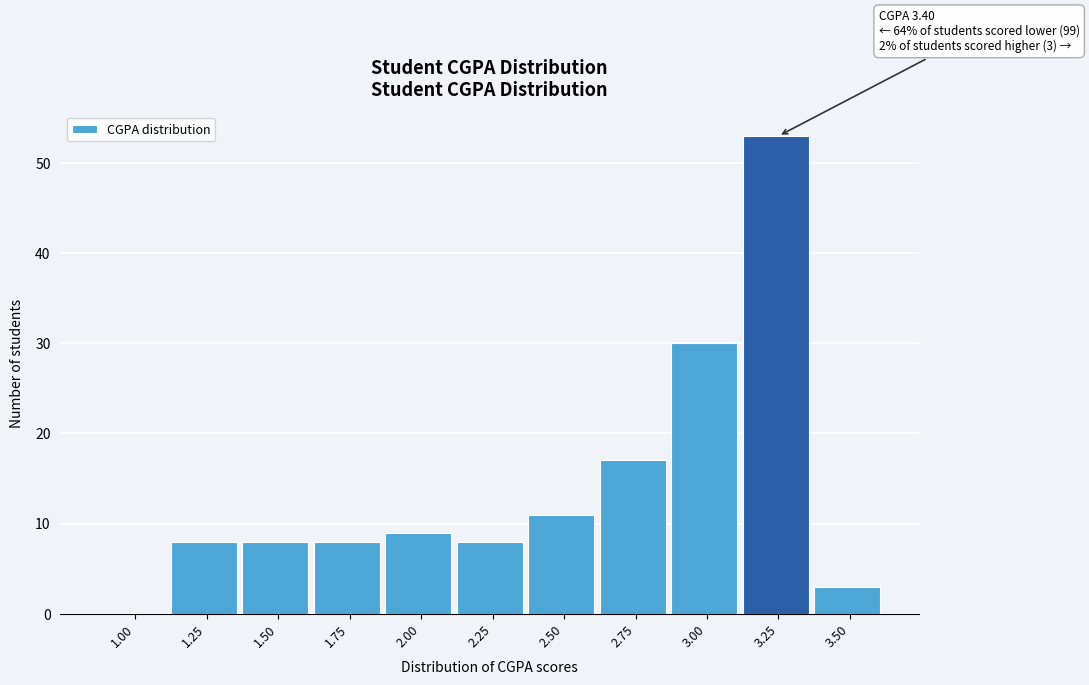

Reading right to left, list all the values displayed in this chart.

3.50=3	3.25=53	3.00=30	2.75=17	2.50=11	2.25=8	2.00=9	1.75=8	1.50=8	1.25=8	1.00=0